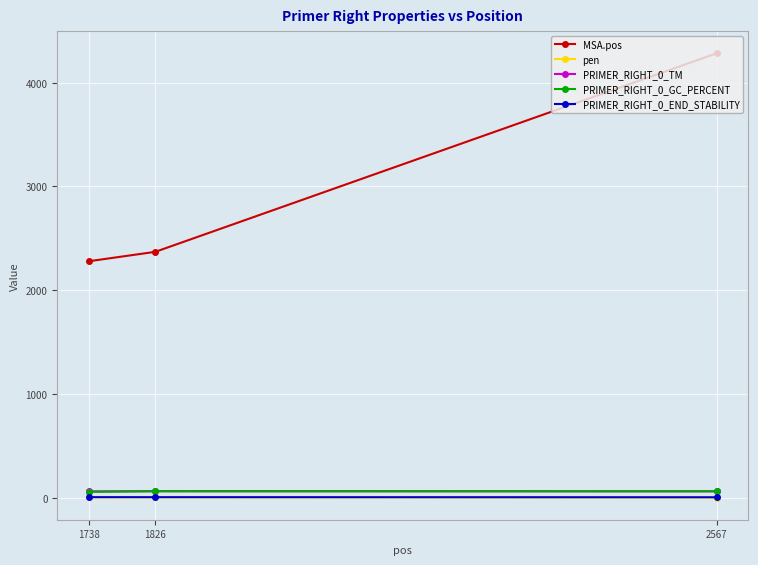

What is the total value across all series at 2567?

4405.9